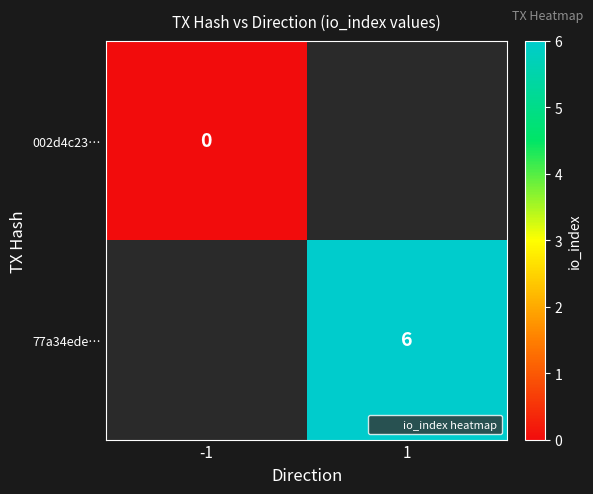

Which label corresponds to the largest value in the chart?

1